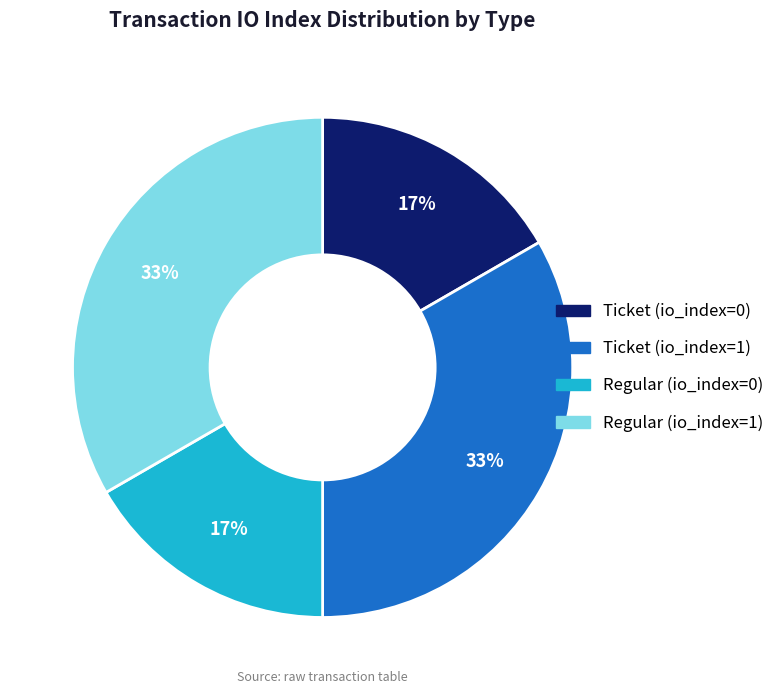

Between Regular (io_index=1) and Regular (io_index=0), which is larger?

Regular (io_index=1)